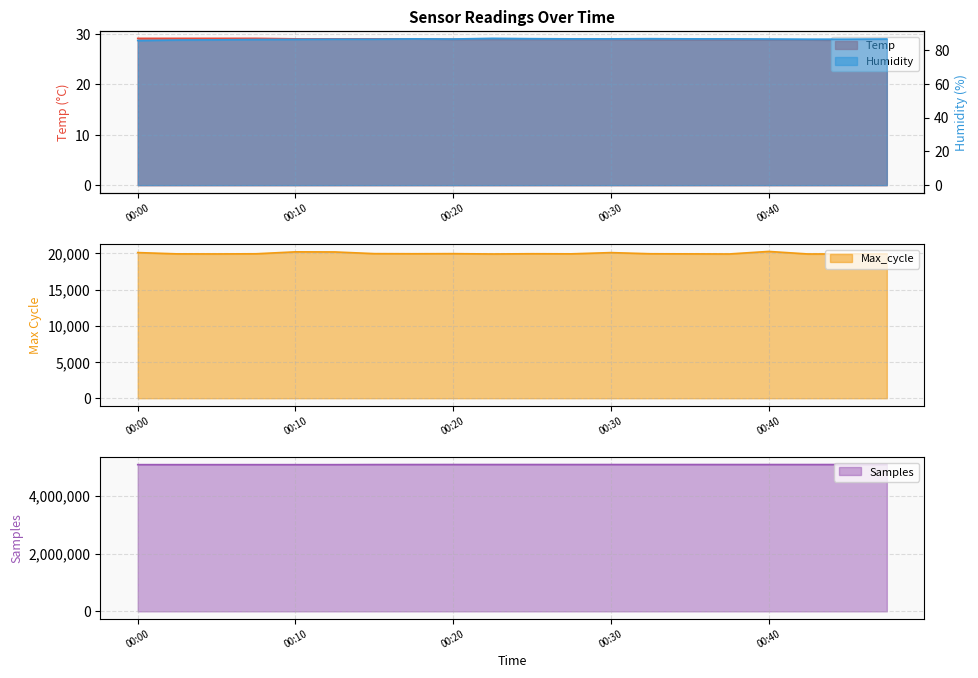

Reading left to right, extract all data points from this chart.

Temp: 00:00=29.1	00:03=29.1	00:05=29.1	00:08=29.1	00:10=29.0	00:13=29.0	00:15=29.0	00:18=29.0	00:20=28.9	00:22=28.9	00:25=28.9	00:27=28.9	00:30=28.9	00:32=28.8	00:35=28.8	00:37=28.8	00:40=28.8	00:42=28.8	00:44=28.7	00:47=28.7
Humidity: 00:00=85.7	00:03=86.0	00:05=86.1	00:08=86.3	00:10=86.4	00:13=86.5	00:15=86.5	00:18=86.7	00:20=86.6	00:22=87.0	00:25=86.8	00:27=86.7	00:30=86.7	00:32=86.8	00:35=86.7	00:37=86.7	00:40=86.6	00:42=86.5	00:44=86.5	00:47=86.6
Max_cycle: 00:00=20093.0	00:03=19915.0	00:05=19907.0	00:08=19927.0	00:10=20195.0	00:13=20180.0	00:15=19947.0	00:18=19932.0	00:20=19946.0	00:22=19900.0	00:25=19934.0	00:27=19919.0	00:30=20089.0	00:32=19931.0	00:35=19915.0	00:37=19900.0	00:40=20251.0	00:42=19900.0	00:44=19908.0	00:47=19900.0
Samples: 00:00=5084090.0	00:03=5083796.0	00:05=5083962.0	00:08=5083834.0	00:10=5083750.0	00:13=5083829.0	00:15=5086694.0	00:18=5087568.0	00:20=5088123.0	00:22=5087708.0	00:25=5087890.0	00:27=5087333.0	00:30=5087813.0	00:32=5087500.0	00:35=5087753.0	00:37=5087331.0	00:40=5087455.0	00:42=5087278.0	00:44=5087646.0	00:47=5087242.0